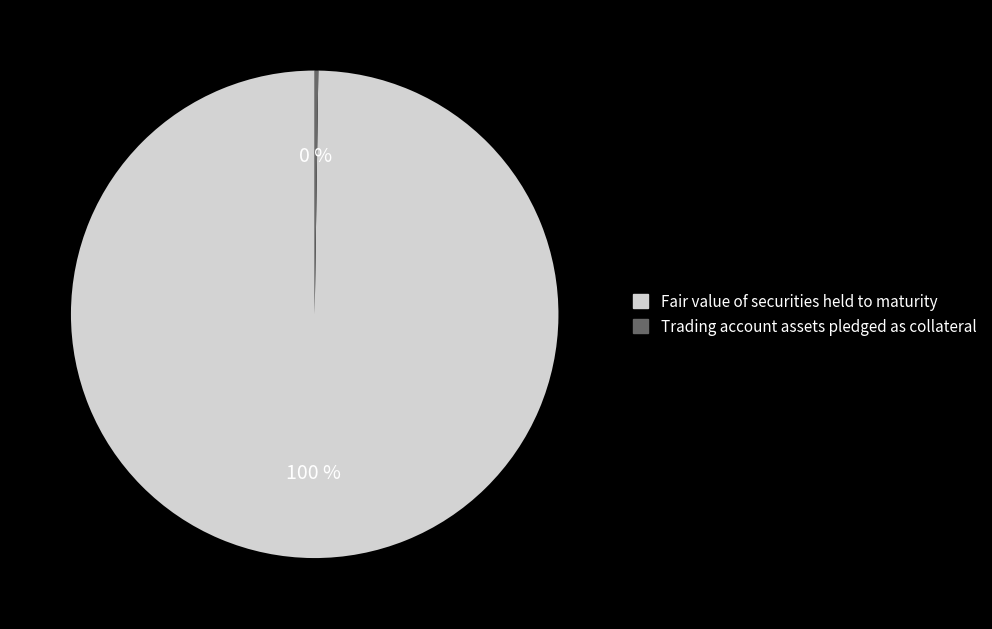

What is the largest slice in the pie chart?

Fair value of securities held to maturity